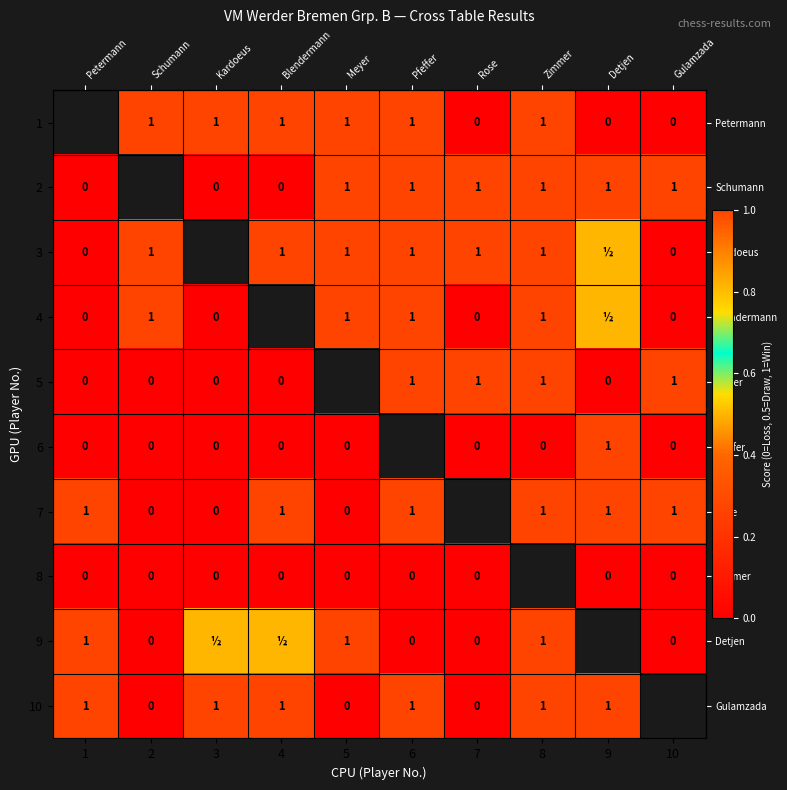

Count the row_8 values in the range 0 to 1.

9